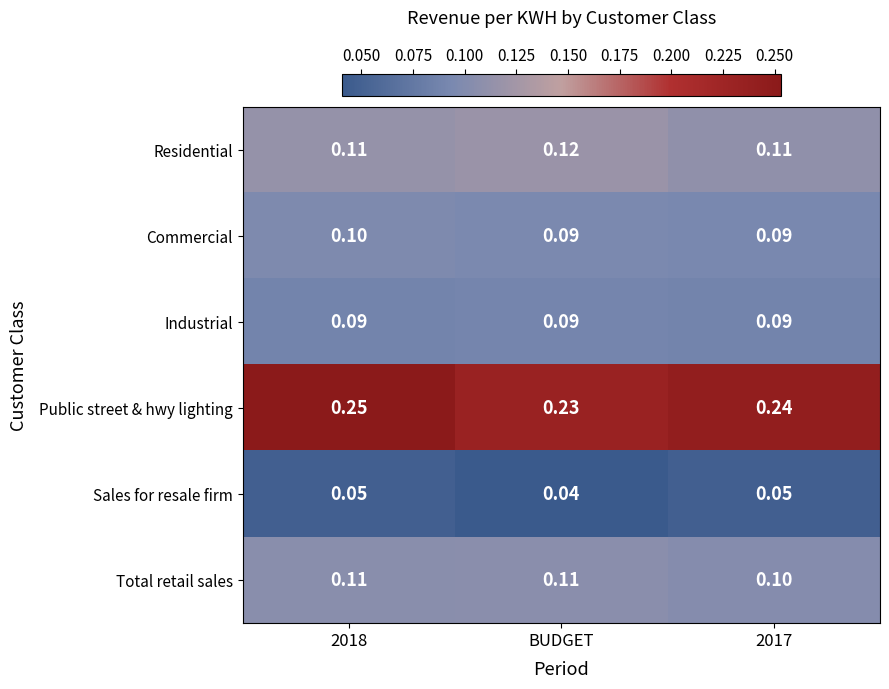

Which series has the widest spread of values?

Public street & hwy lighting